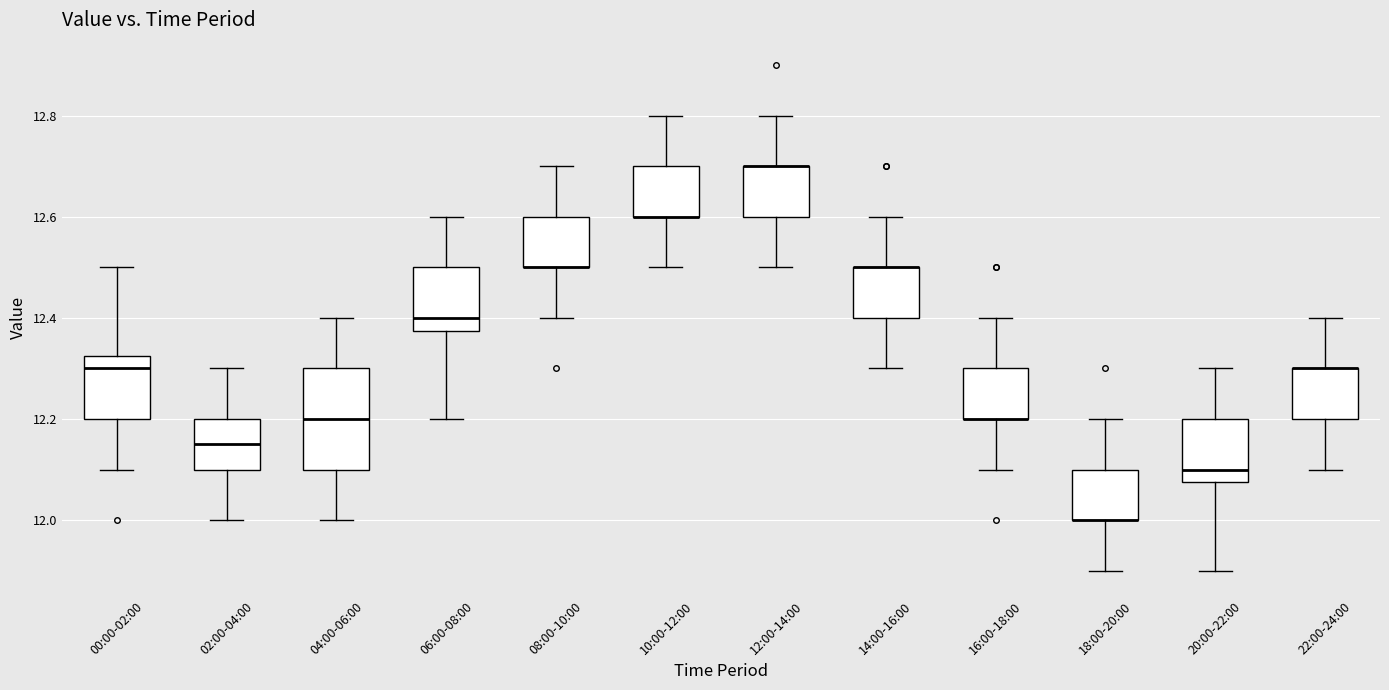

Comparing the boxes themselves (not the whiskers), which one is the tallest?

04:00-06:00